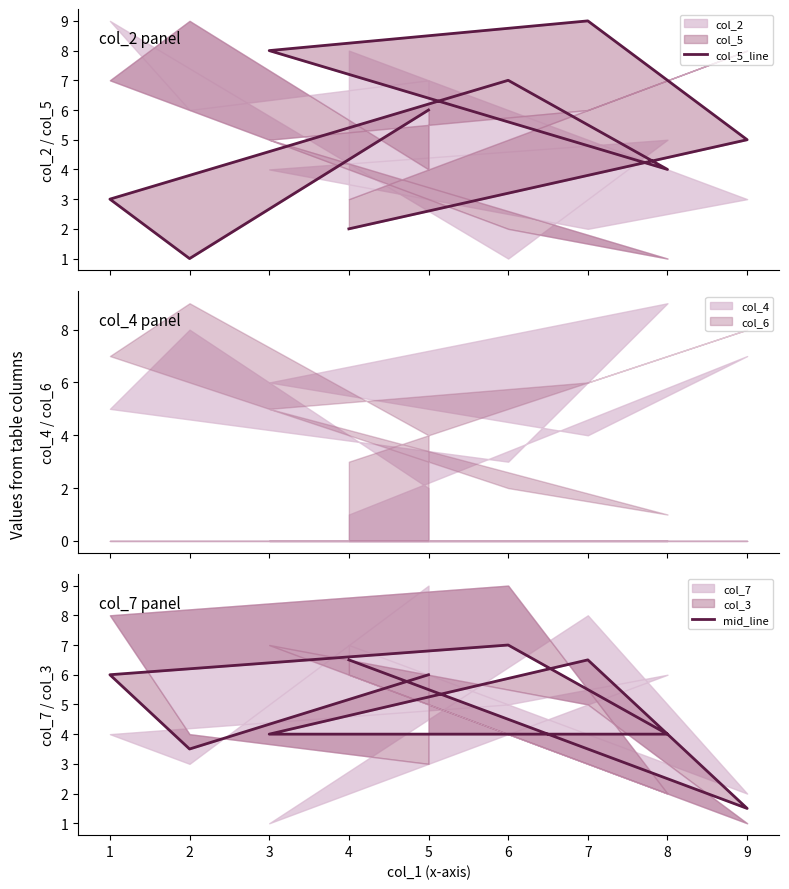

True or false: col_5_line and mid_line intersect in this chart.

True